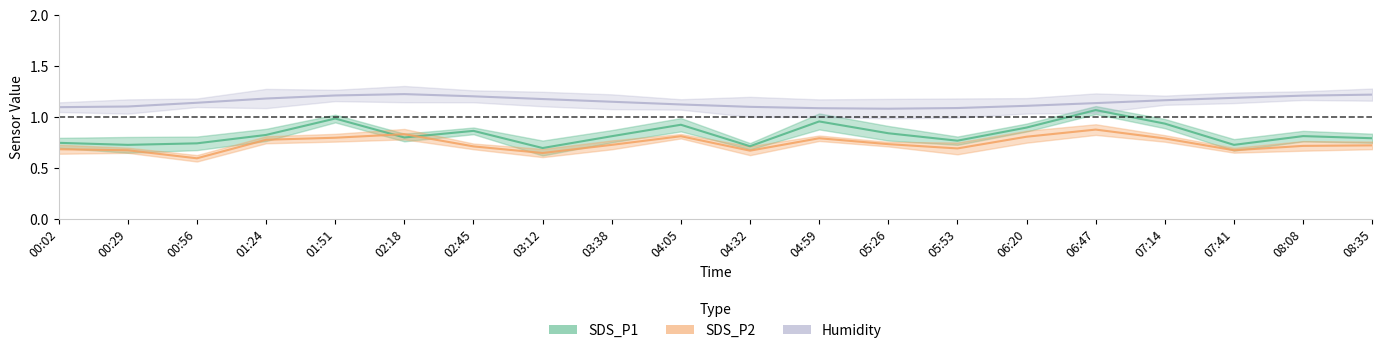

True or false: SDS_P2 has more than 2 interior local peaks.

True